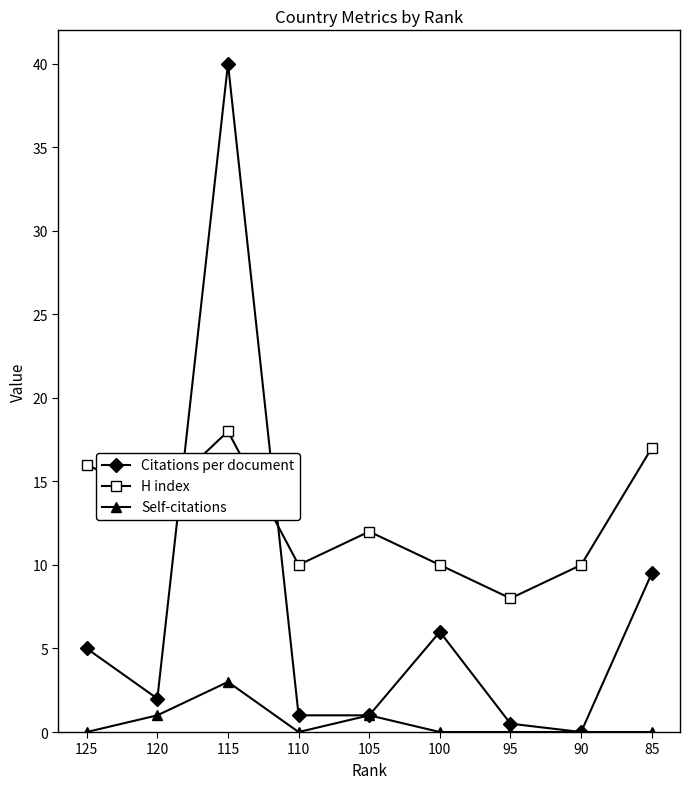

Read the H index value at 125.

16.0